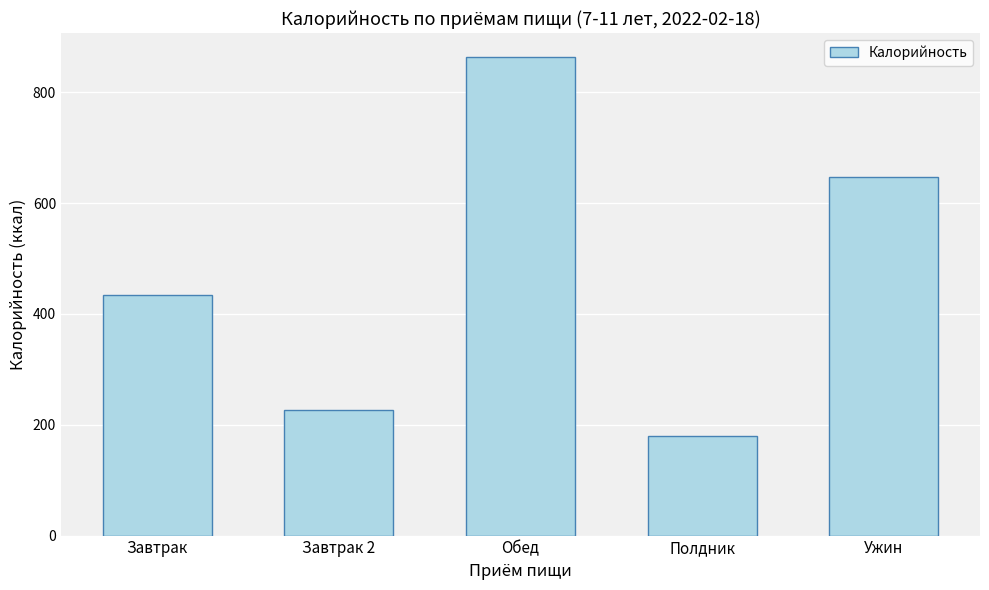

What is the ratio of the value at Завтрак to the value at Обед?

0.5